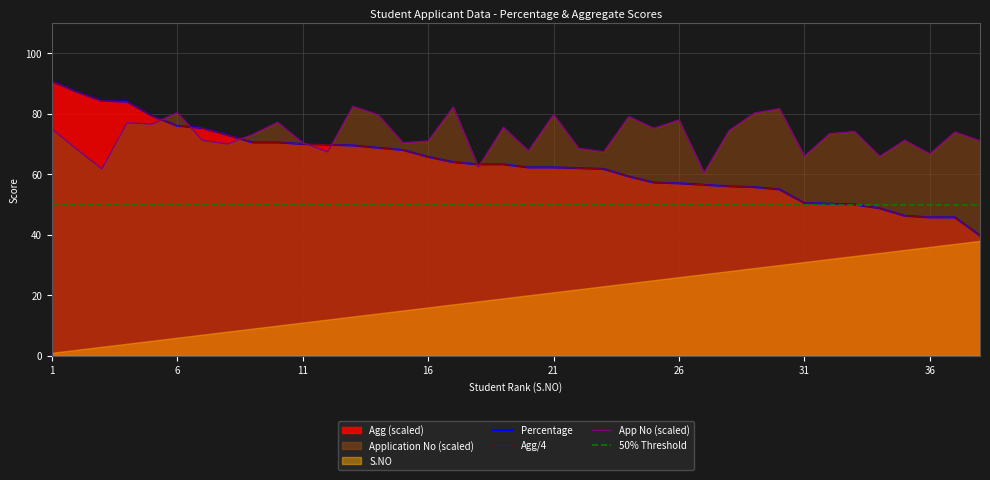

The value of Percentage at 1 is 90.8. True or false?

True